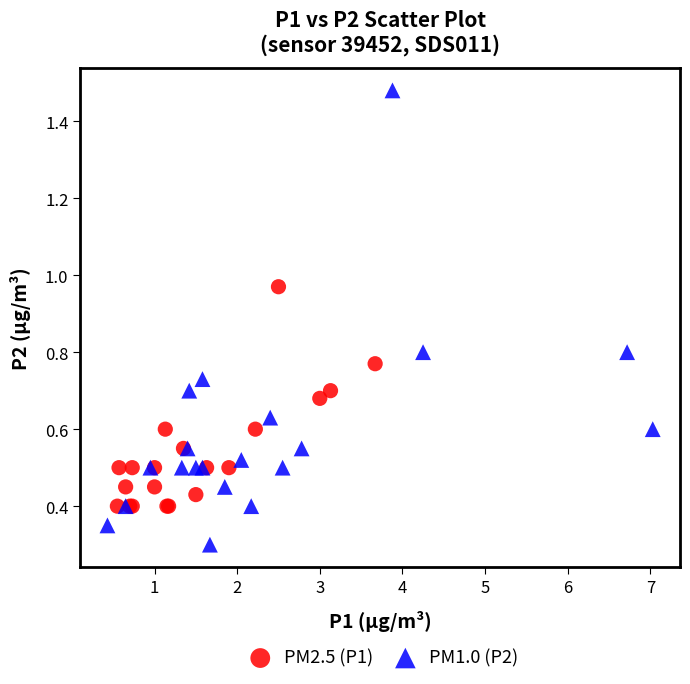

Which series has the largest Y range (max minus min)?

PM1.0 (P2)